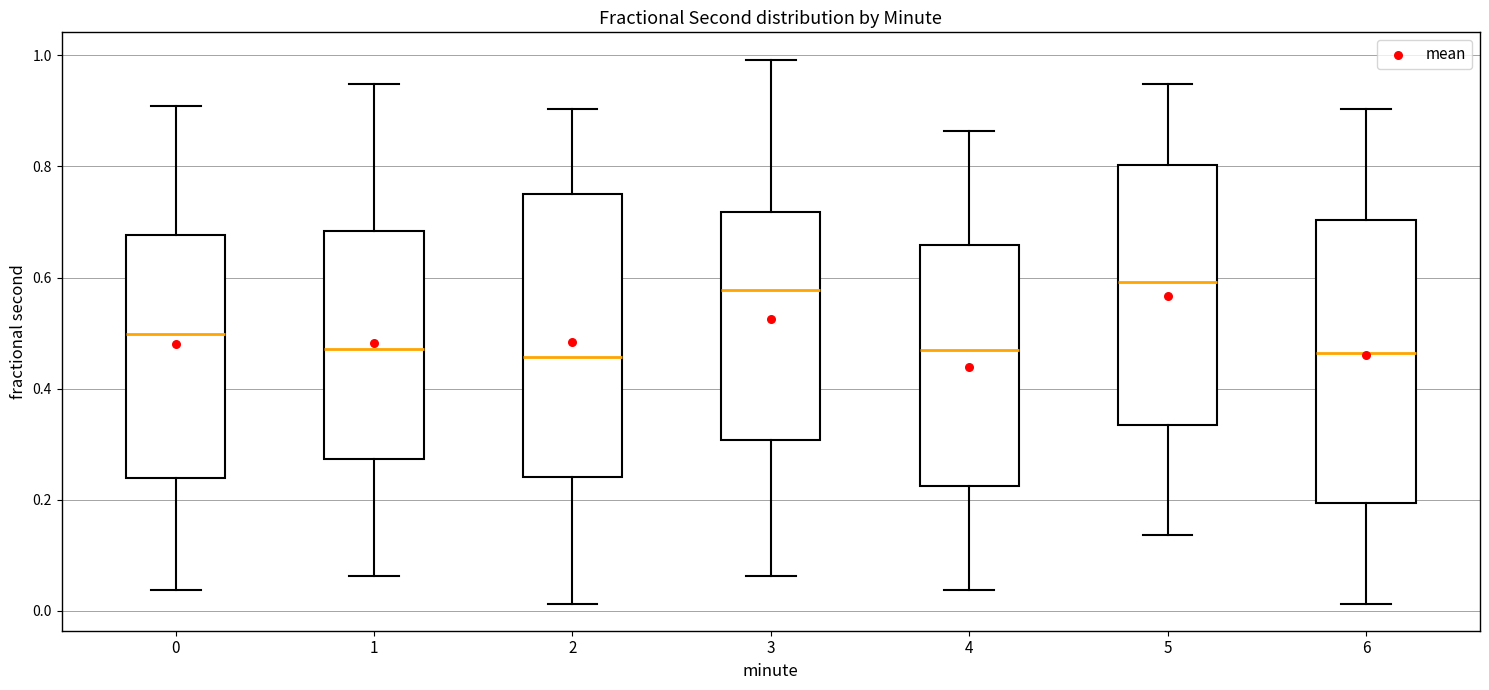

Reading left to right, read every box against the y-axis: the position of its median line, the range the box covers, and the ends of its whiskers. The values are not printed on the chart, so give them approximately, as read against the axis.

0: median 0.50, box 0.24 to 0.68, whiskers 0.04 to 0.90
1: median 0.48, box 0.28 to 0.68, whiskers 0.06 to 0.94
2: median 0.46, box 0.24 to 0.76, whiskers 0.02 to 0.90
3: median 0.58, box 0.30 to 0.72, whiskers 0.06 to 1.00
4: median 0.48, box 0.22 to 0.66, whiskers 0.04 to 0.86
5: median 0.60, box 0.34 to 0.80, whiskers 0.14 to 0.94
6: median 0.46, box 0.20 to 0.70, whiskers 0.02 to 0.90